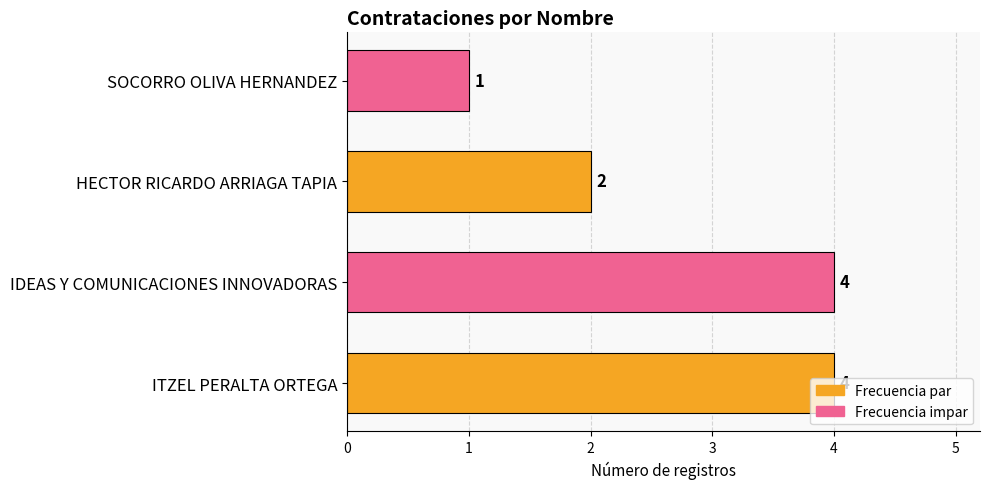

What is the difference between the maximum and second lowest values?

2